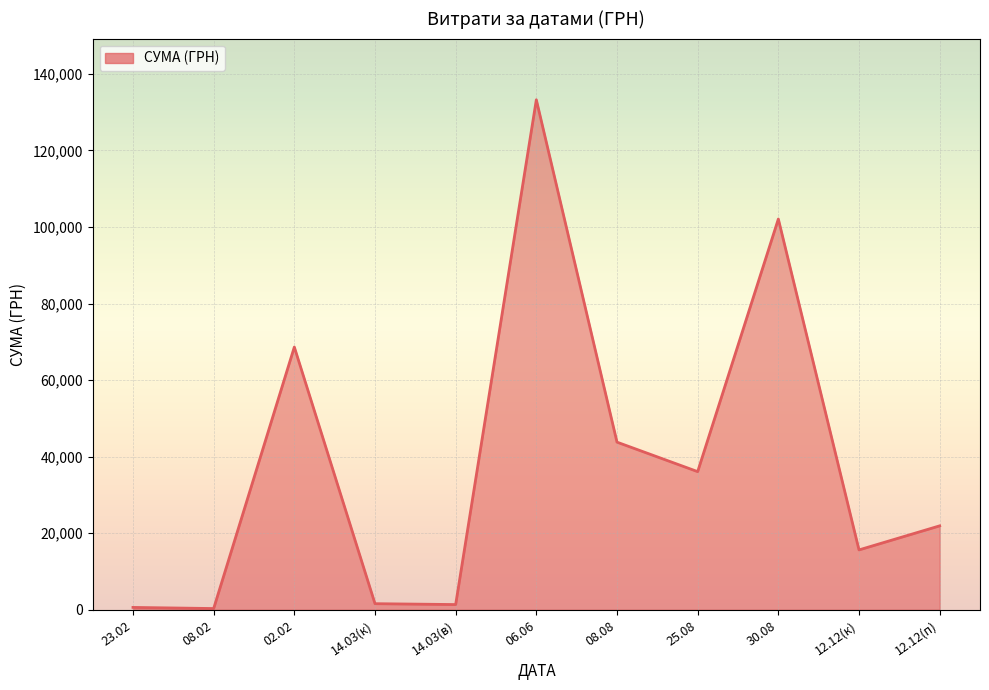

Is it true that the value at 30.08 is 140891.3?

False